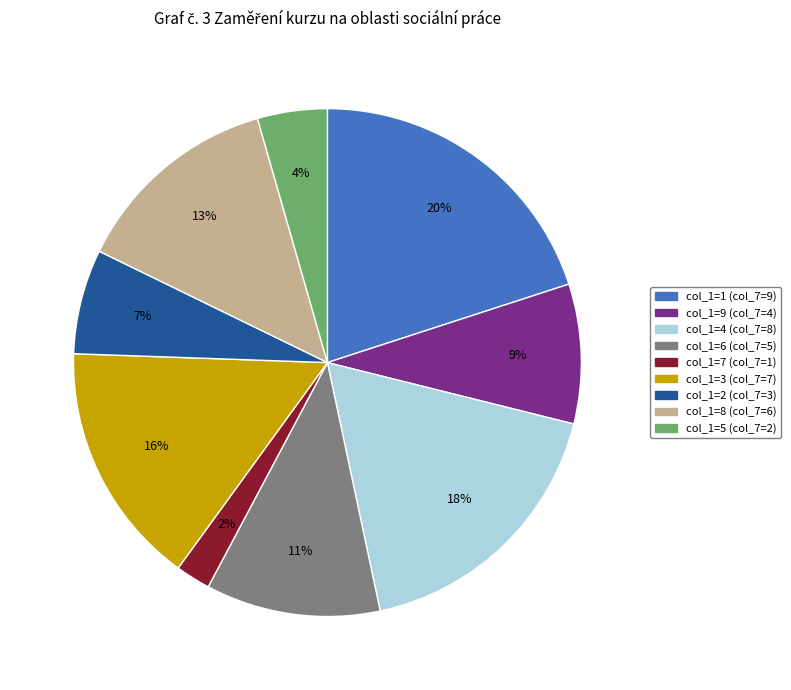

To the nearest percent, what is the average slice percentage?

11%